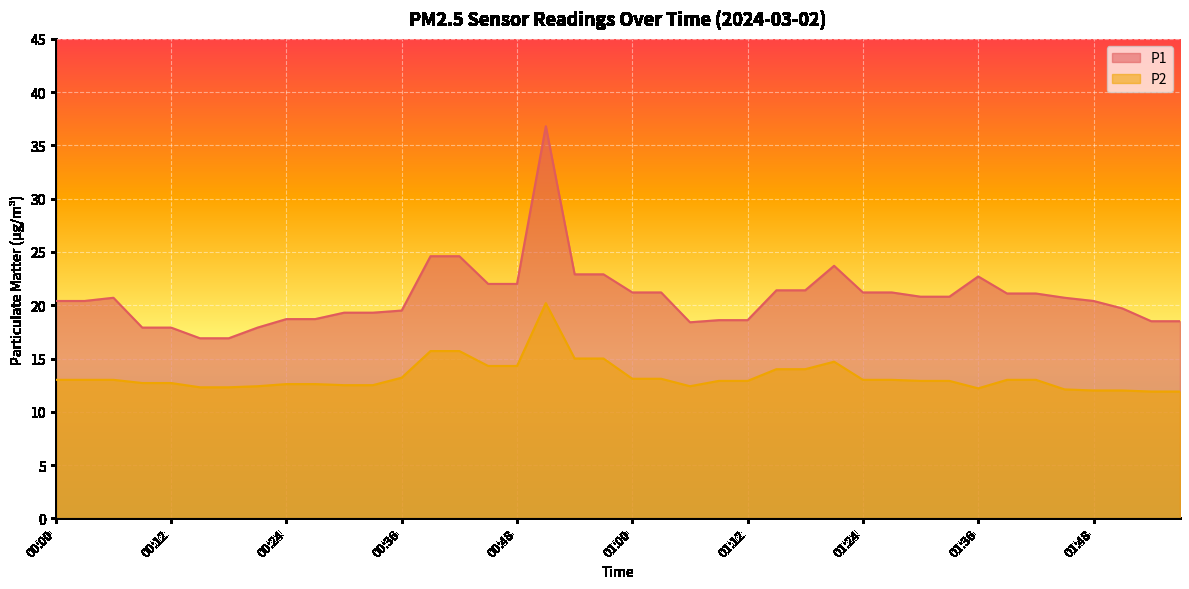

What are all the series names shown in the legend?

P1, P2